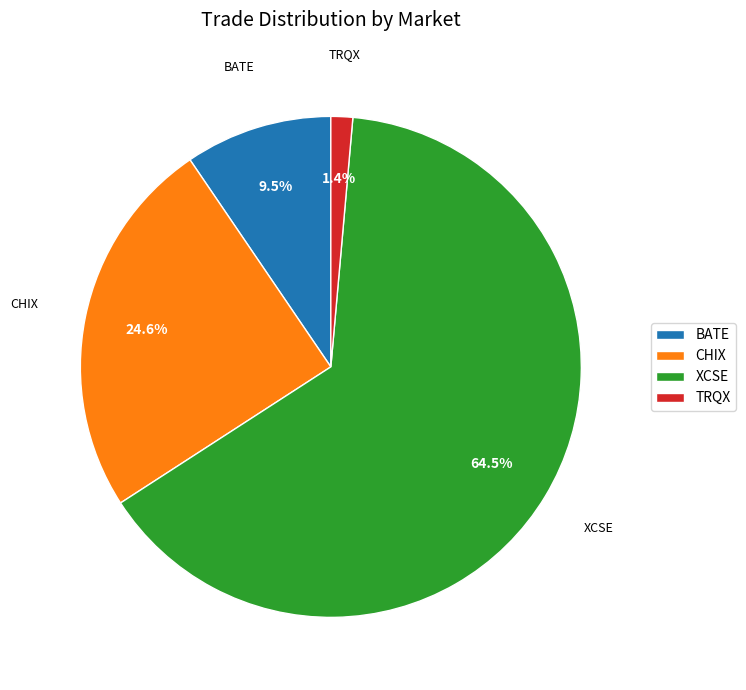

To the nearest percent, what is the average slice percentage?

25%